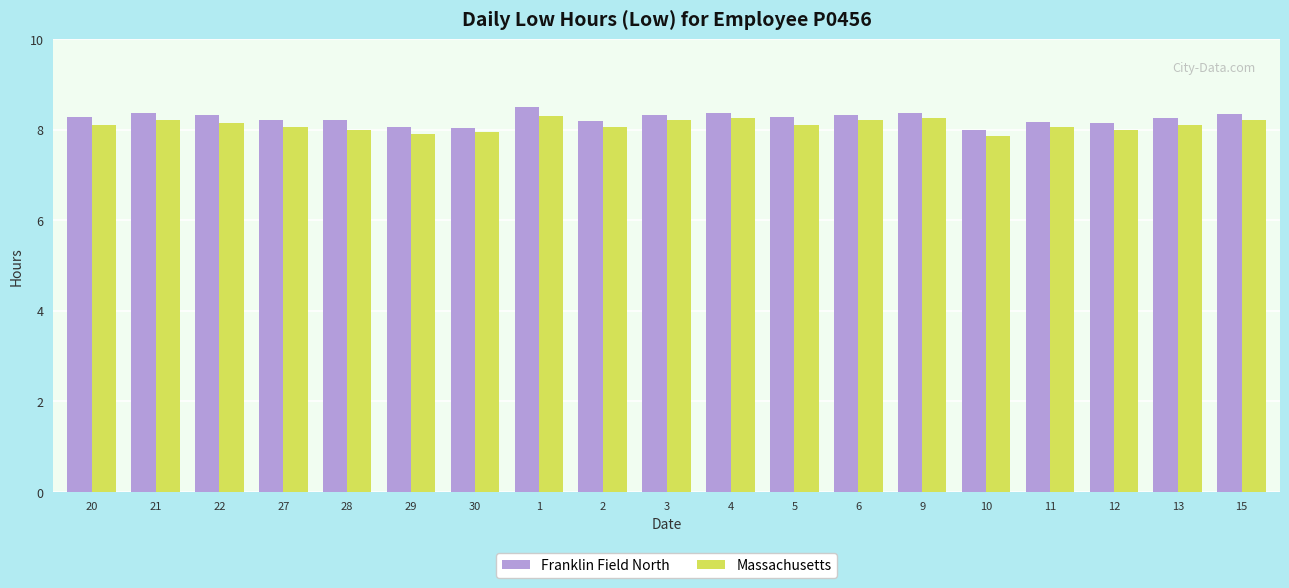

What value does the Franklin Field North series have at 27?

8.2